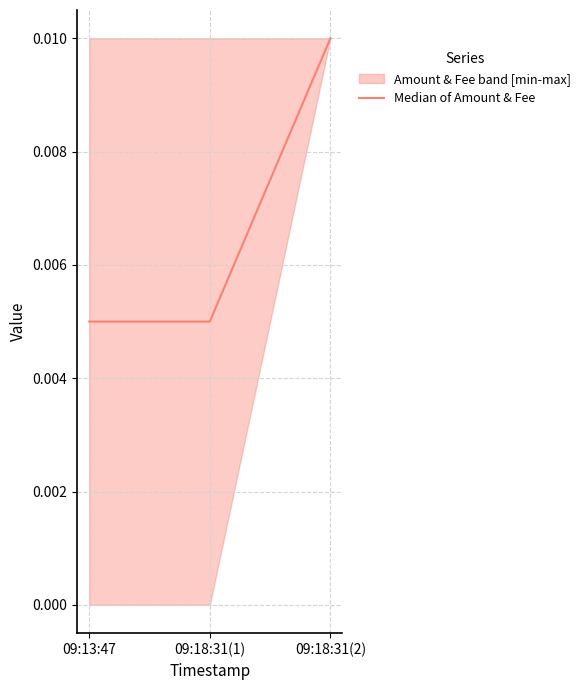

How many Median of Amount & Fee values are between 0 and 1?

3